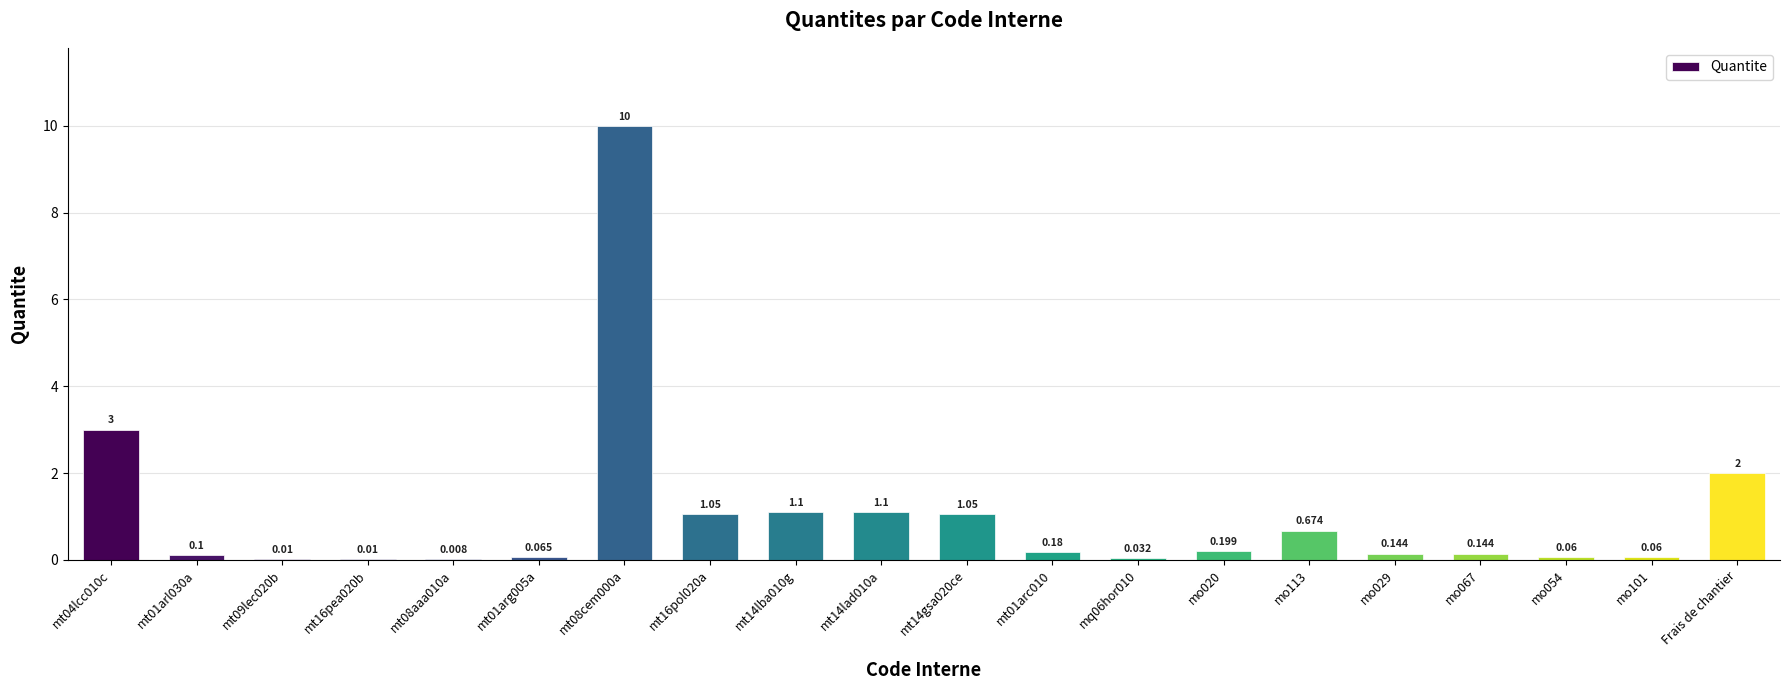

Count the number of data series in this chart.

1